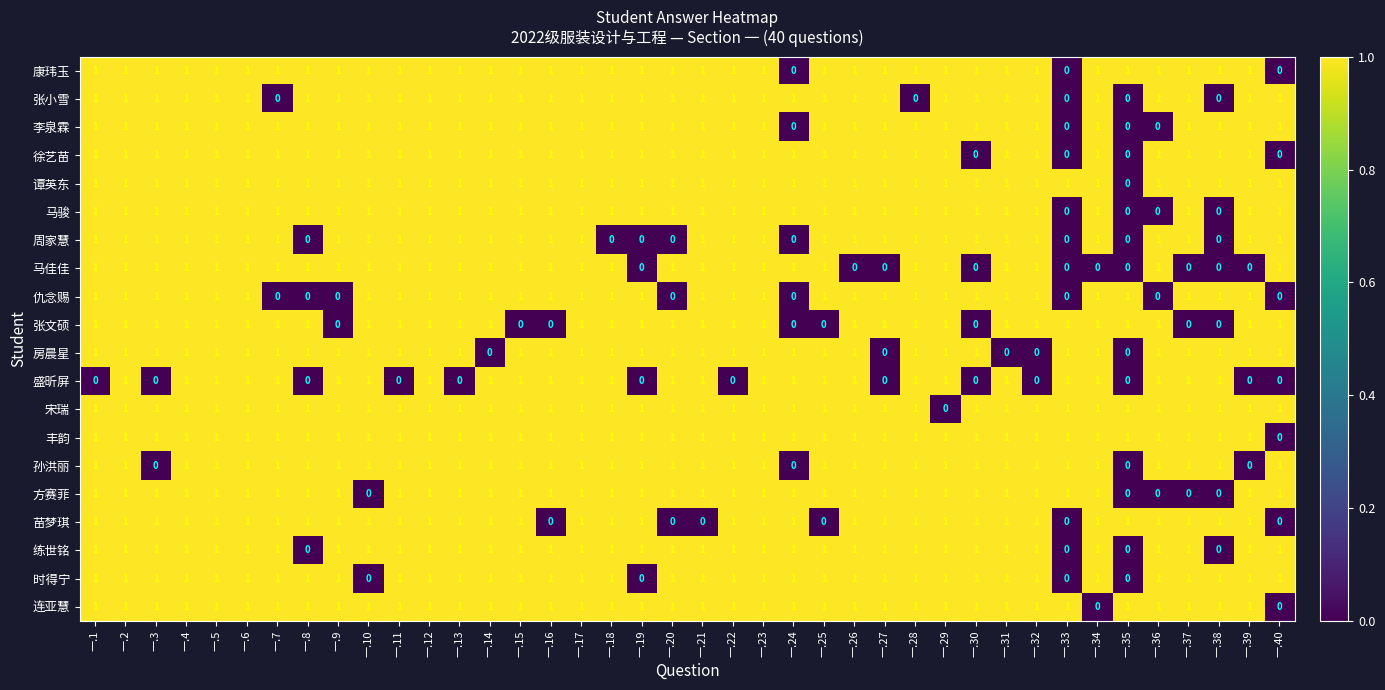

What is the total value across all series at 一.5?

20